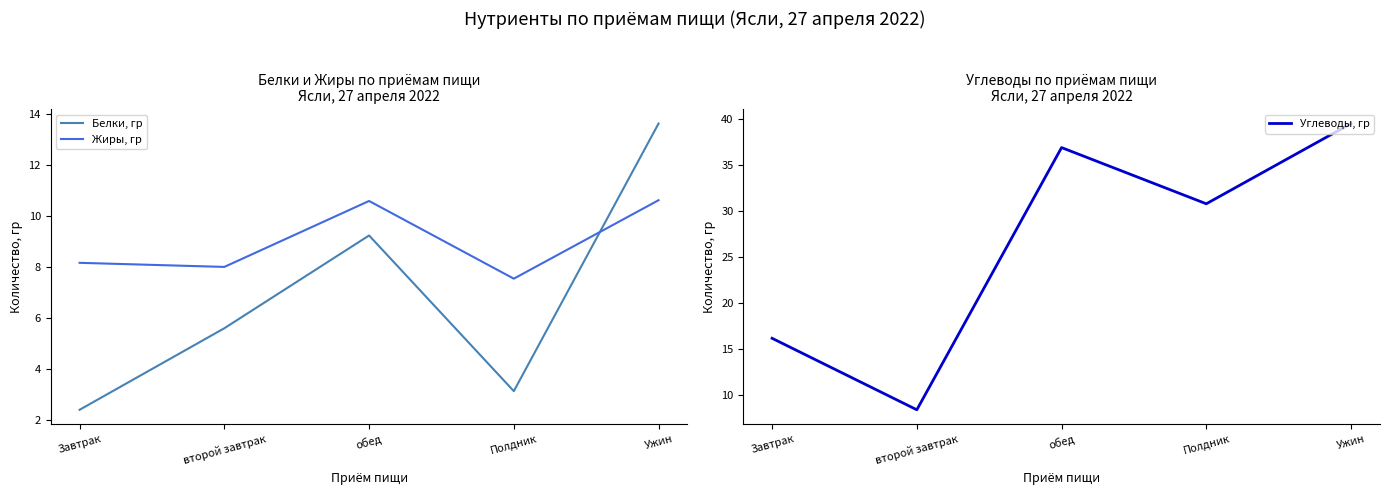

What is the sum of the Белки, гр values at Завтрак and второй завтрак?

8.0